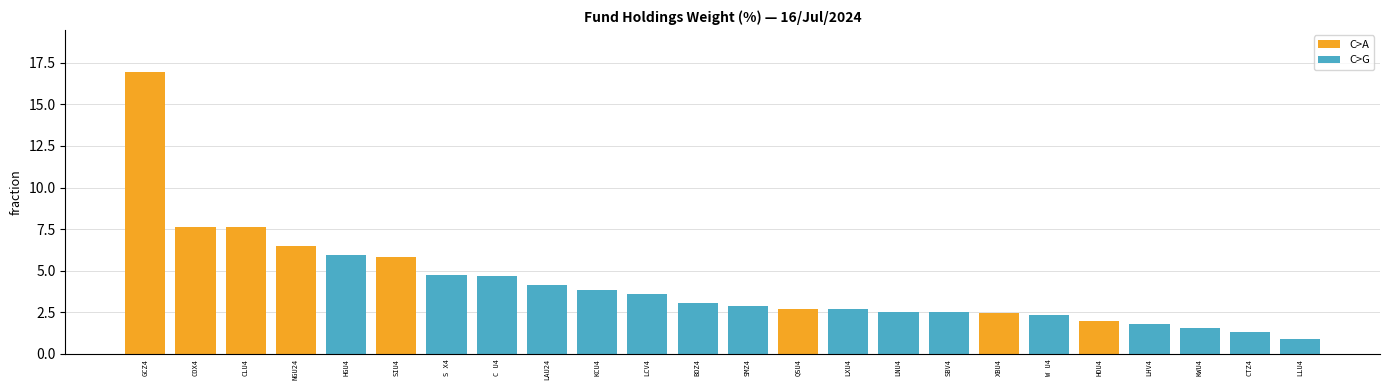

The chart shows a value of 7.6 at CLU4. True or false?

True